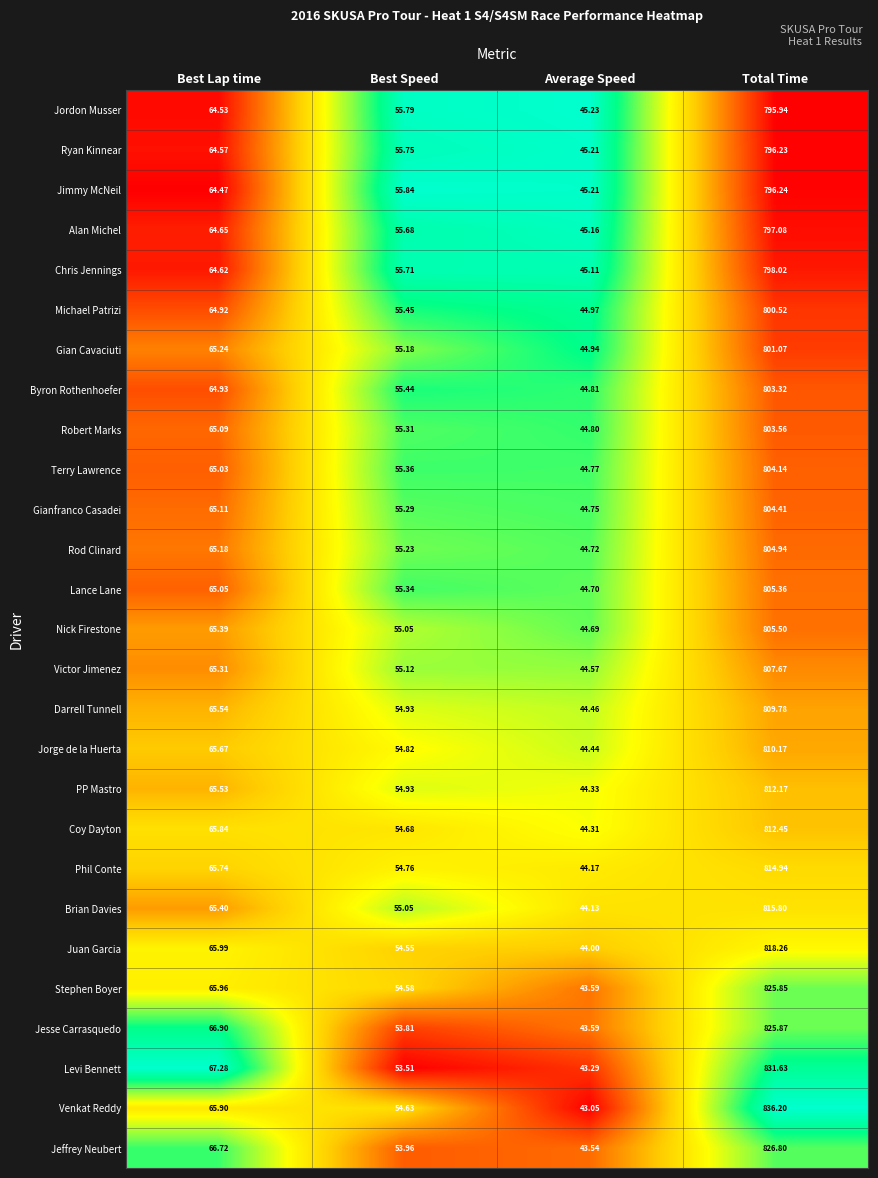

What is the spread (max minus min) of values at Best Speed?

2.3